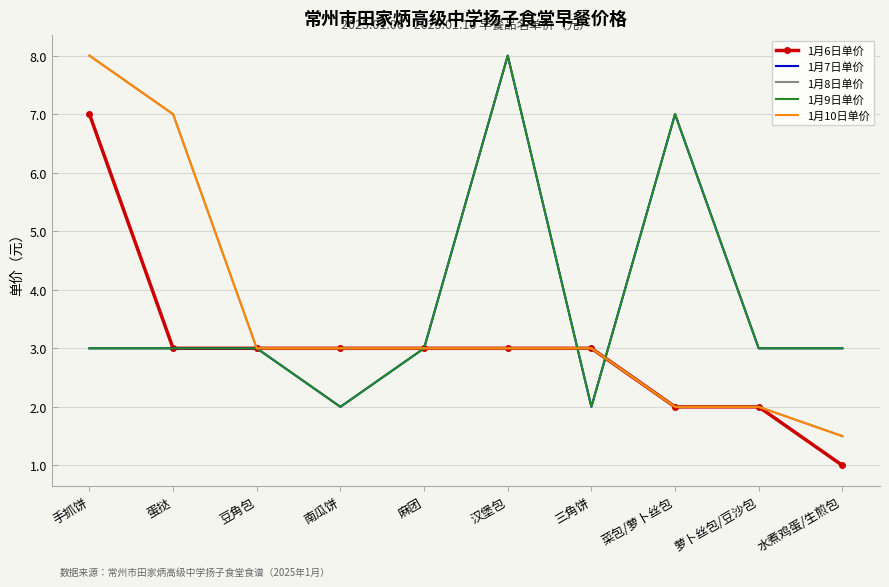

True or false: 1月9日单价 has a value of 8.0 at 汉堡包.

True